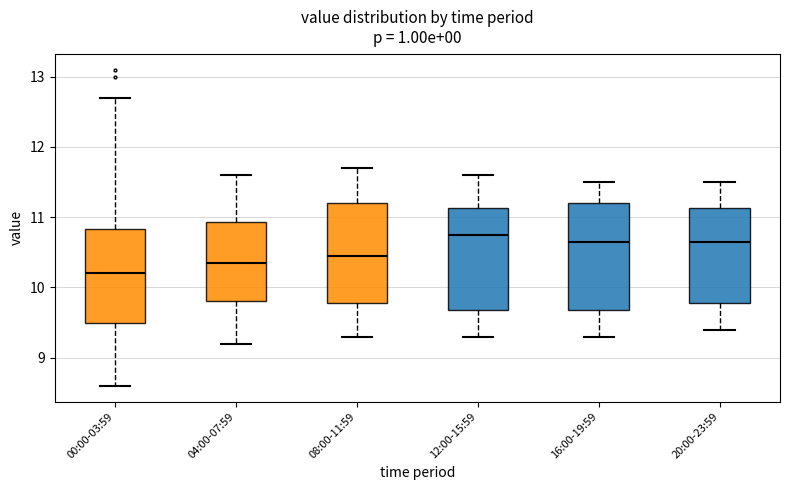

Where does the lower whisker of the box for 04:00-07:59 end on the y-axis? The values are not printed on the chart, so give them approximately, as read against the axis.

9.2